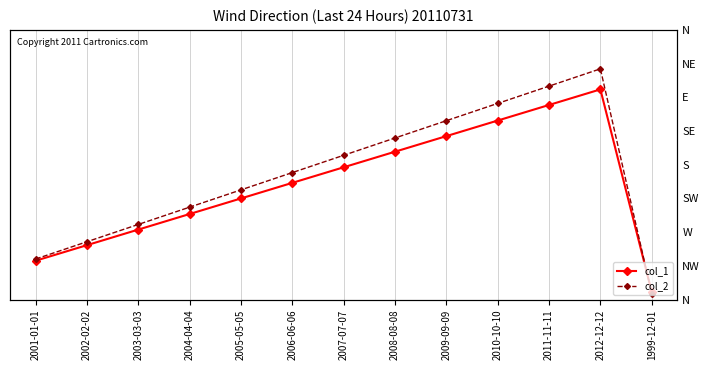

The col_1 series shows 3.4 at 2006-06-06. True or false?

False